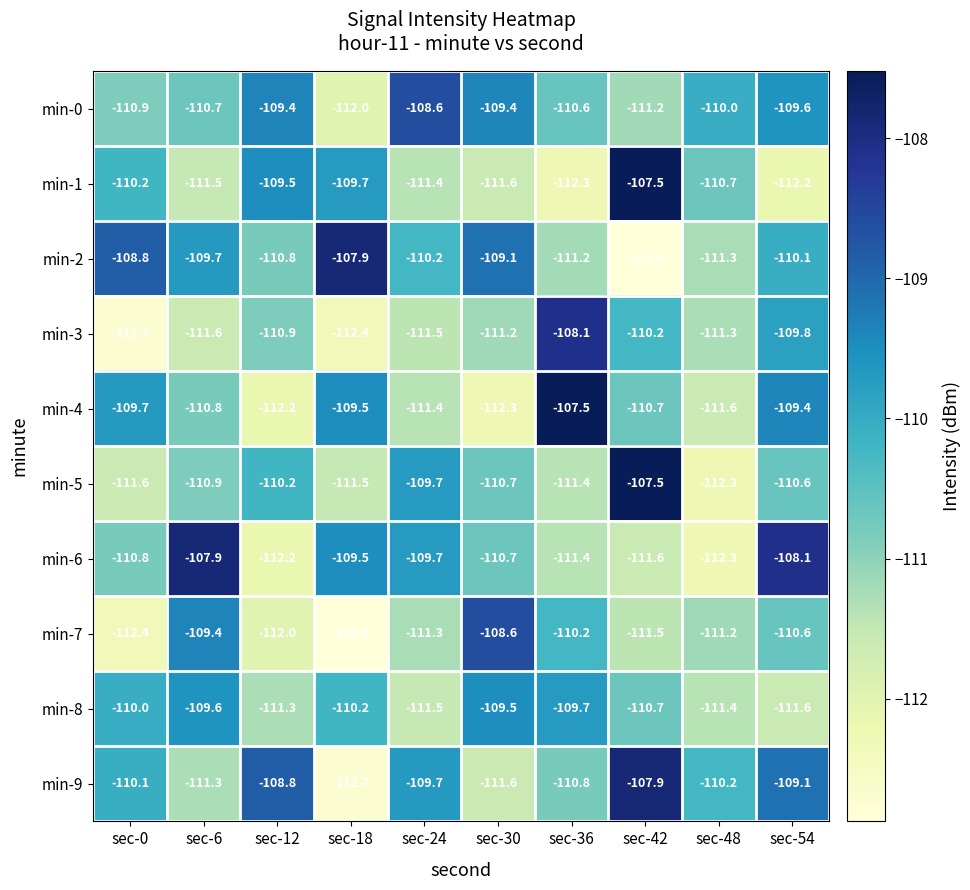

What is the total value across all series at sec-0?

-1107.2